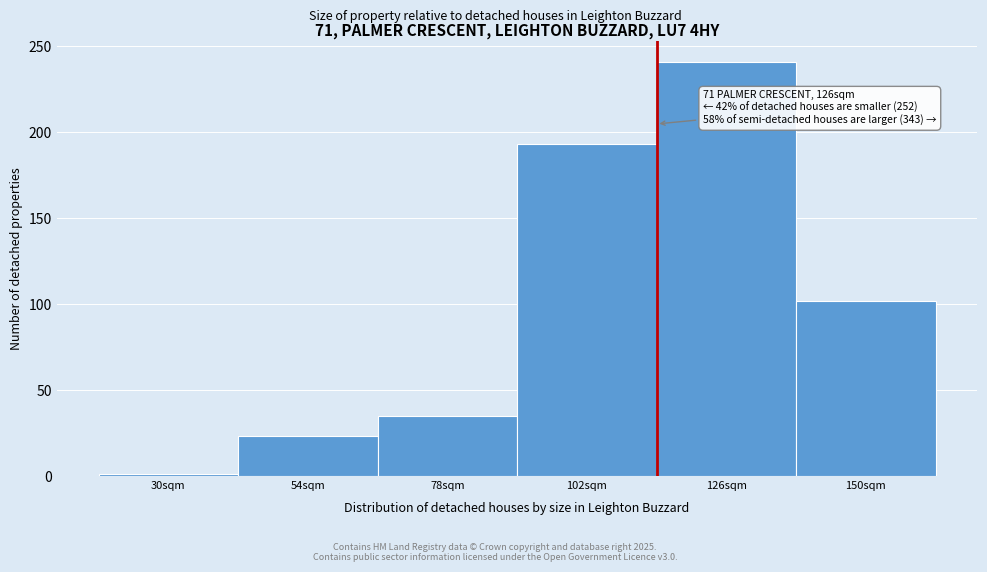

Reading right to left, list all the values displayed in this chart.

102	241	193	35	23	1